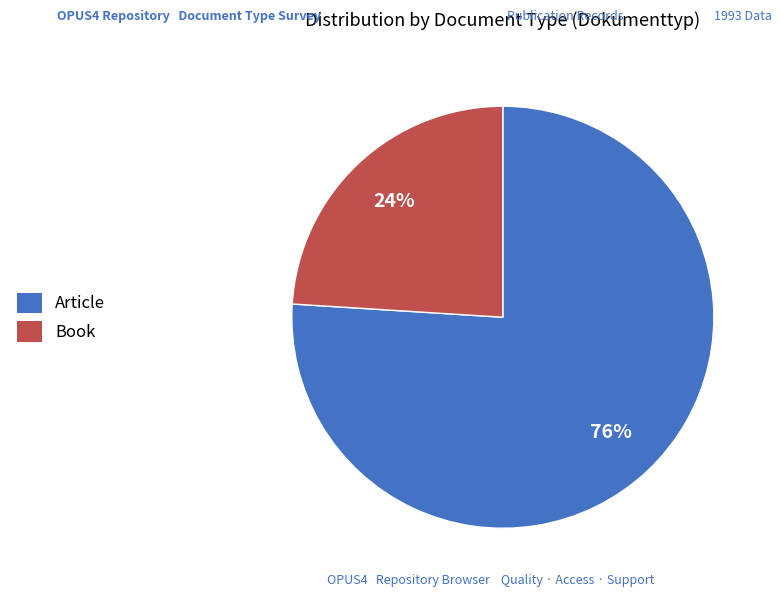

What is the ratio of the value at Book to the value at Article?

0.3